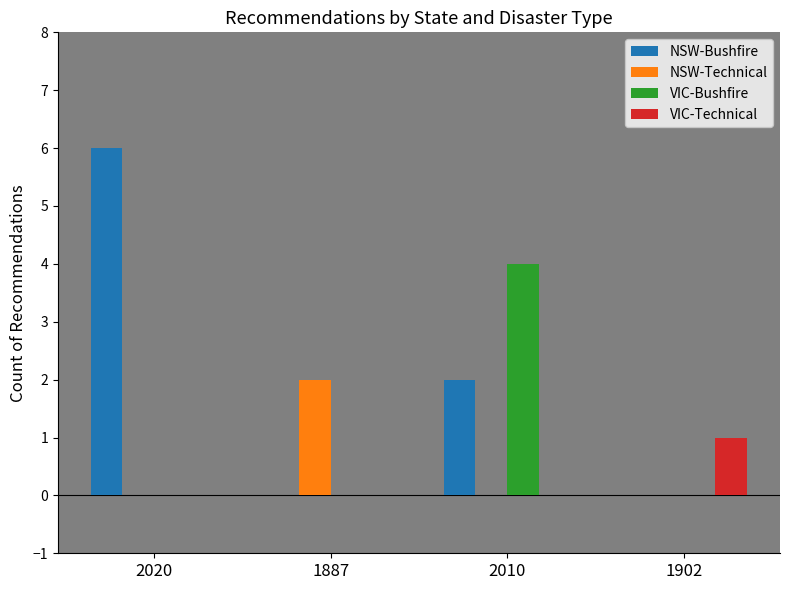

Between 1887 and 1902, which series saw the biggest shift?

NSW-Technical